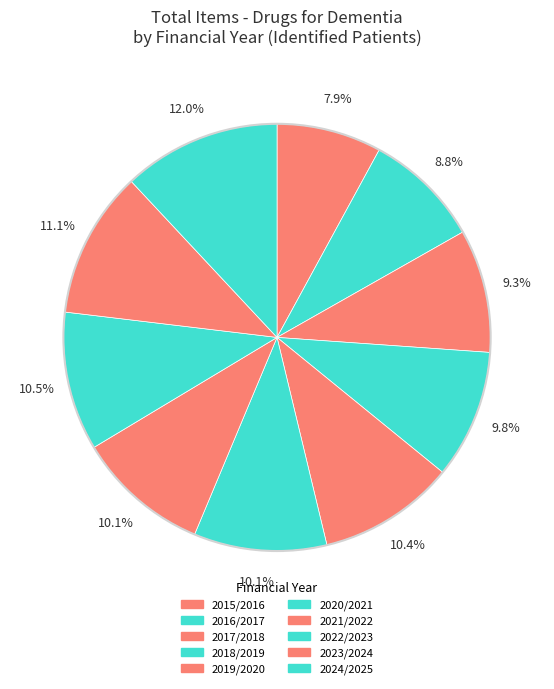

To the nearest percent, what percentage of the pie is 2018/2019?

10%